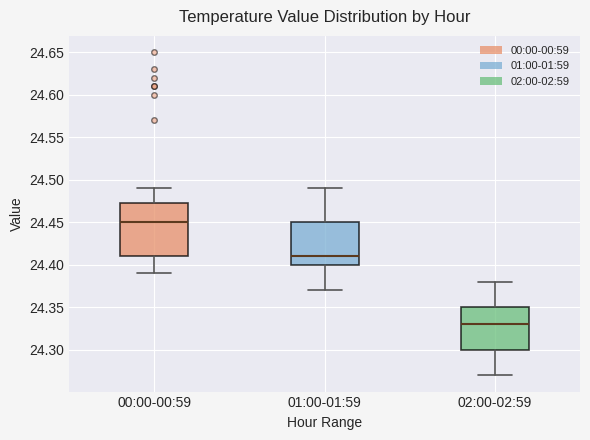

Which box is the tallest, from its lower edge to its upper edge?

00:00-00:59